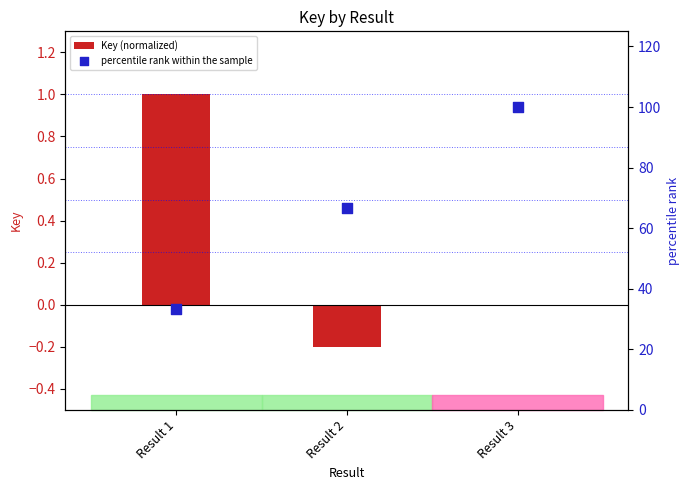

What is the total value across all series at Result 1?

34.3